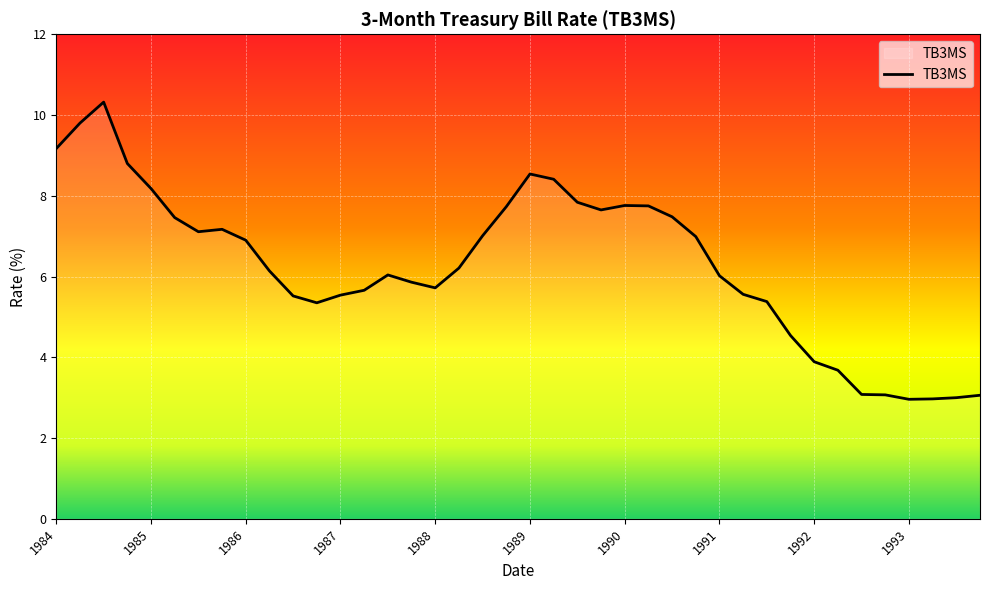

What is the difference between the maximum and minimum values?

7.4